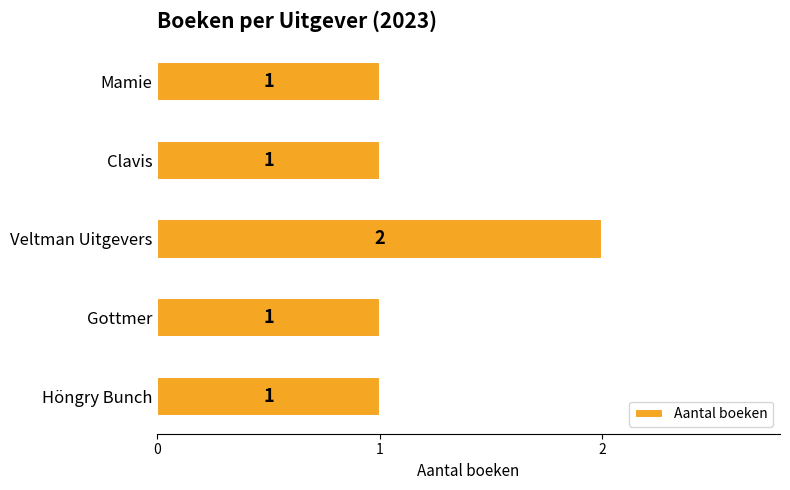

Reading bottom to top, transcribe all the data shown in this chart.

1	1	2	1	1